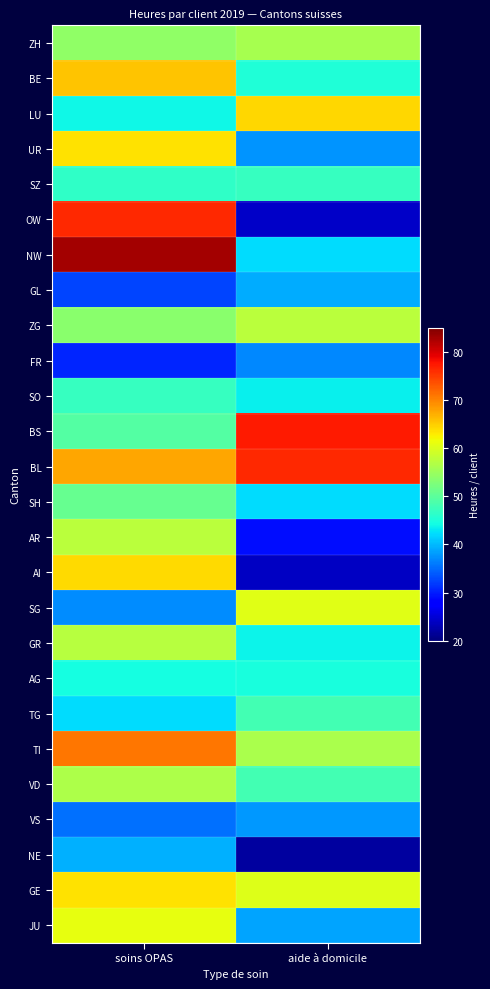

Count the number of categories in the chart.

2